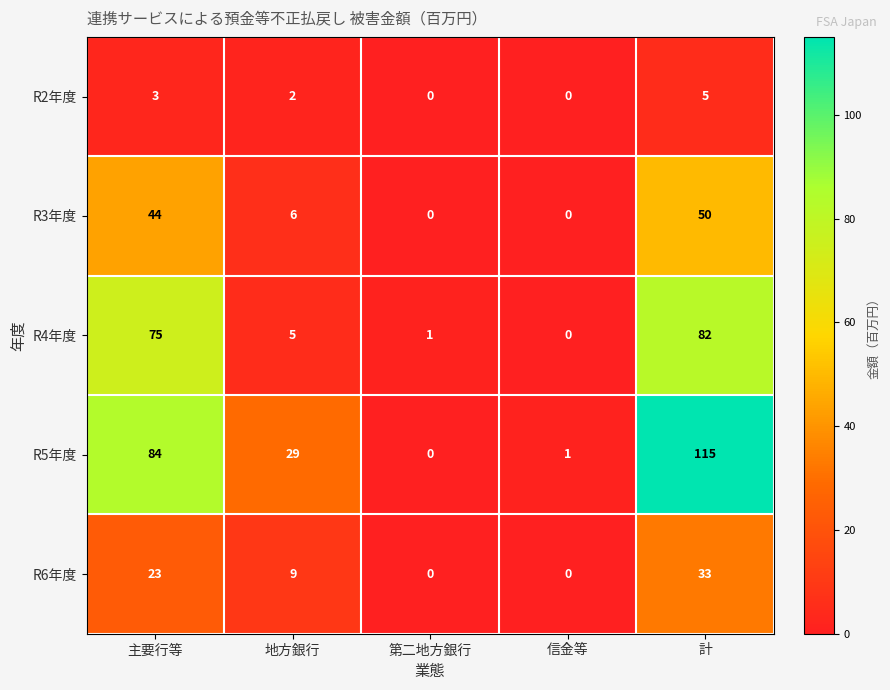

Reading left to right, transcribe all the data shown in this chart.

R2年度: 3	2	0	0	5
R3年度: 44	6	0	0	50
R4年度: 75	5	1	0	82
R5年度: 84	29	0	1	115
R6年度: 23	9	0	0	33